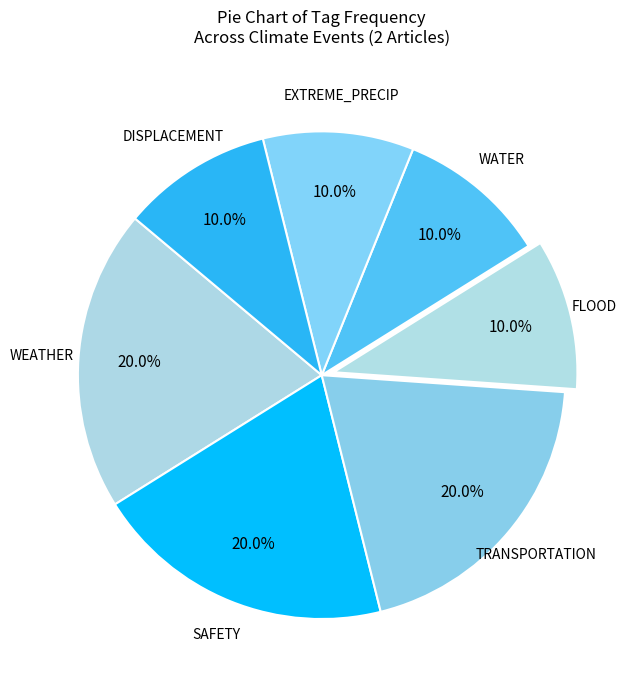

How many segments does this pie chart have?

7